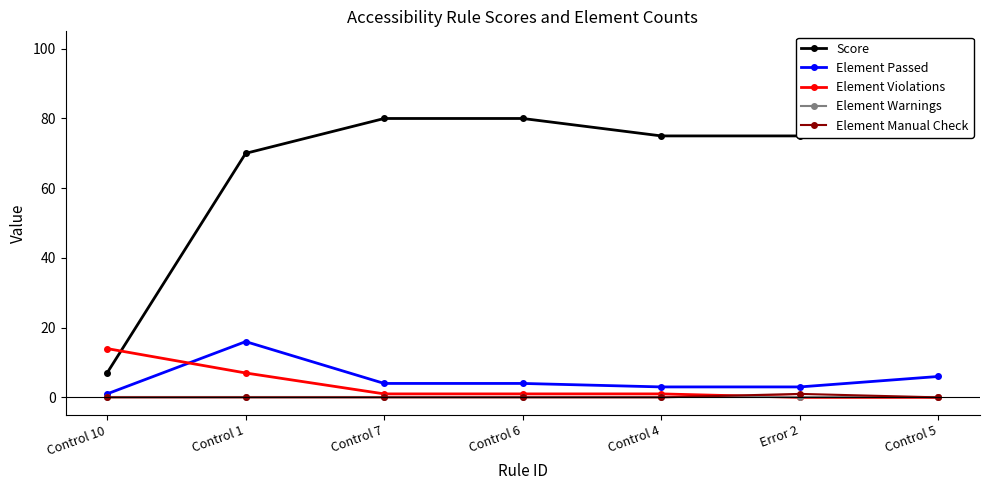

True or false: Element Passed has more than 2 points higher than both neighbors.

False